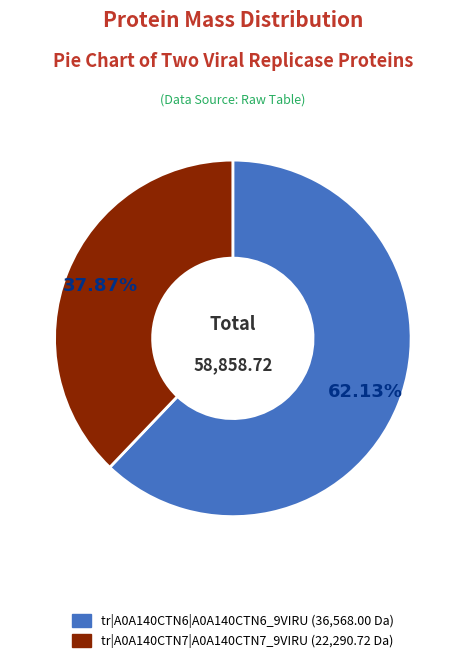

What percentage is NOT represented by tr|A0A140CTN6|A0A140CTN6_9VIRU?

37.9%